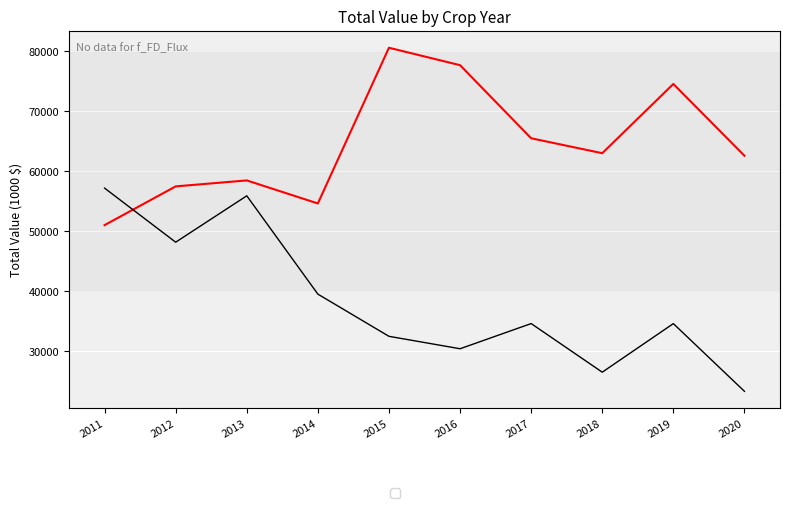

Which category has the lowest value across all series?

2020